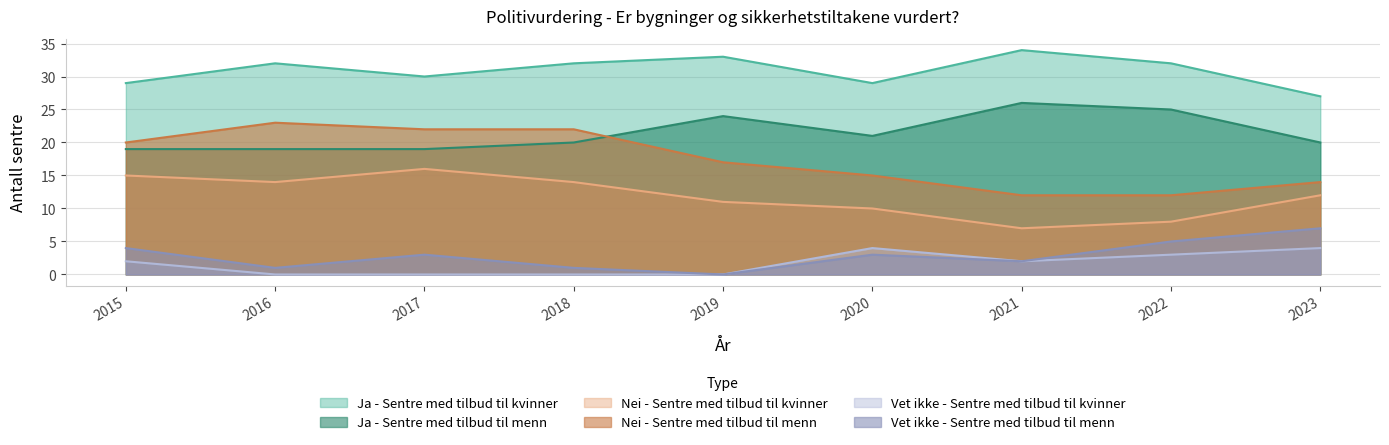

What is the sum of all Nei - Sentre med tilbud til menn values?

157